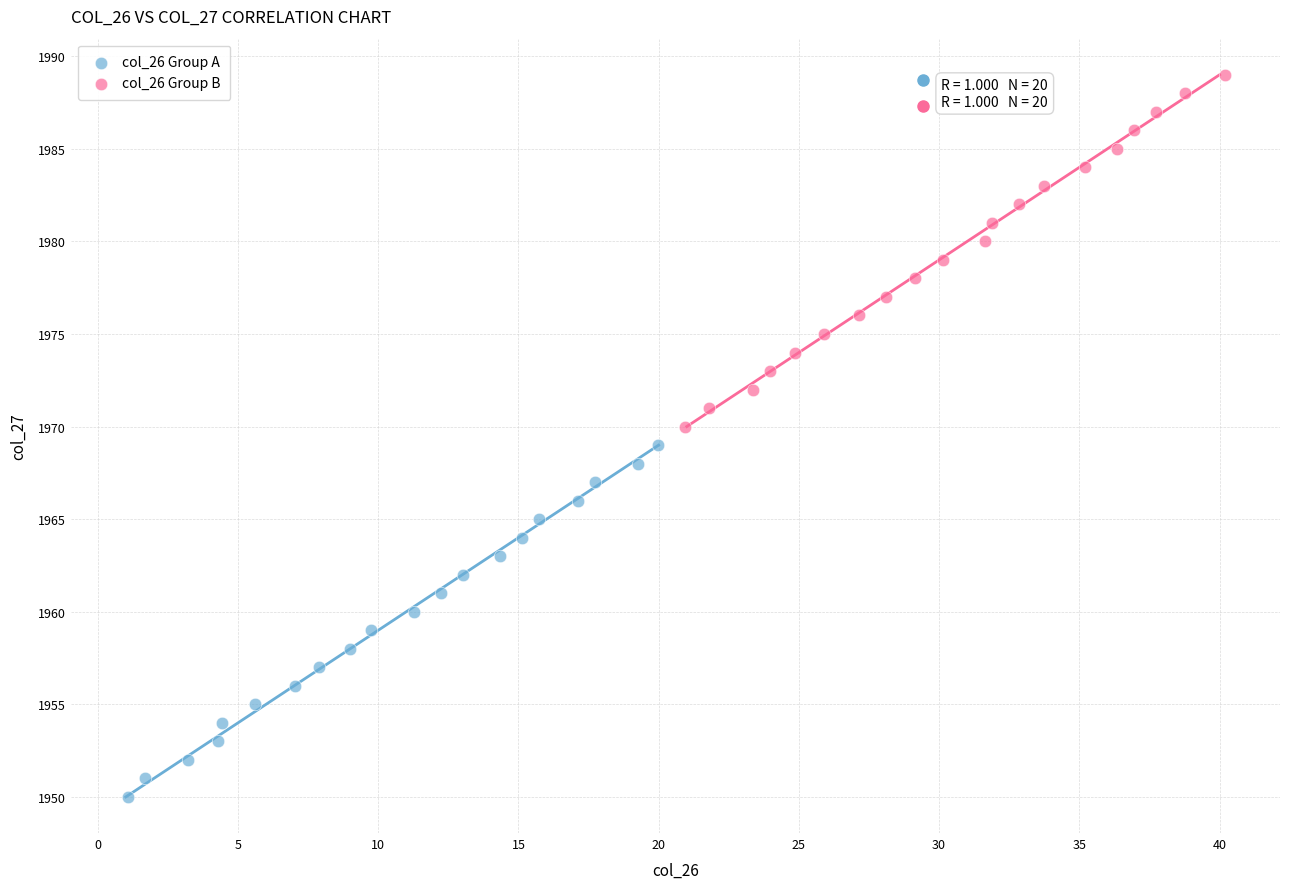

Which series reaches the minimum Y coordinate?

col_26 Group A